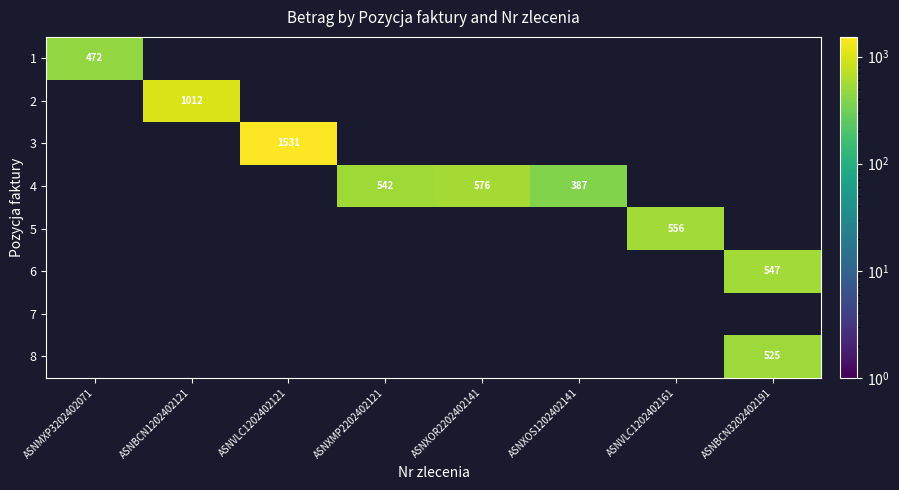

At how many categories does at least one series exceed 1459?

1